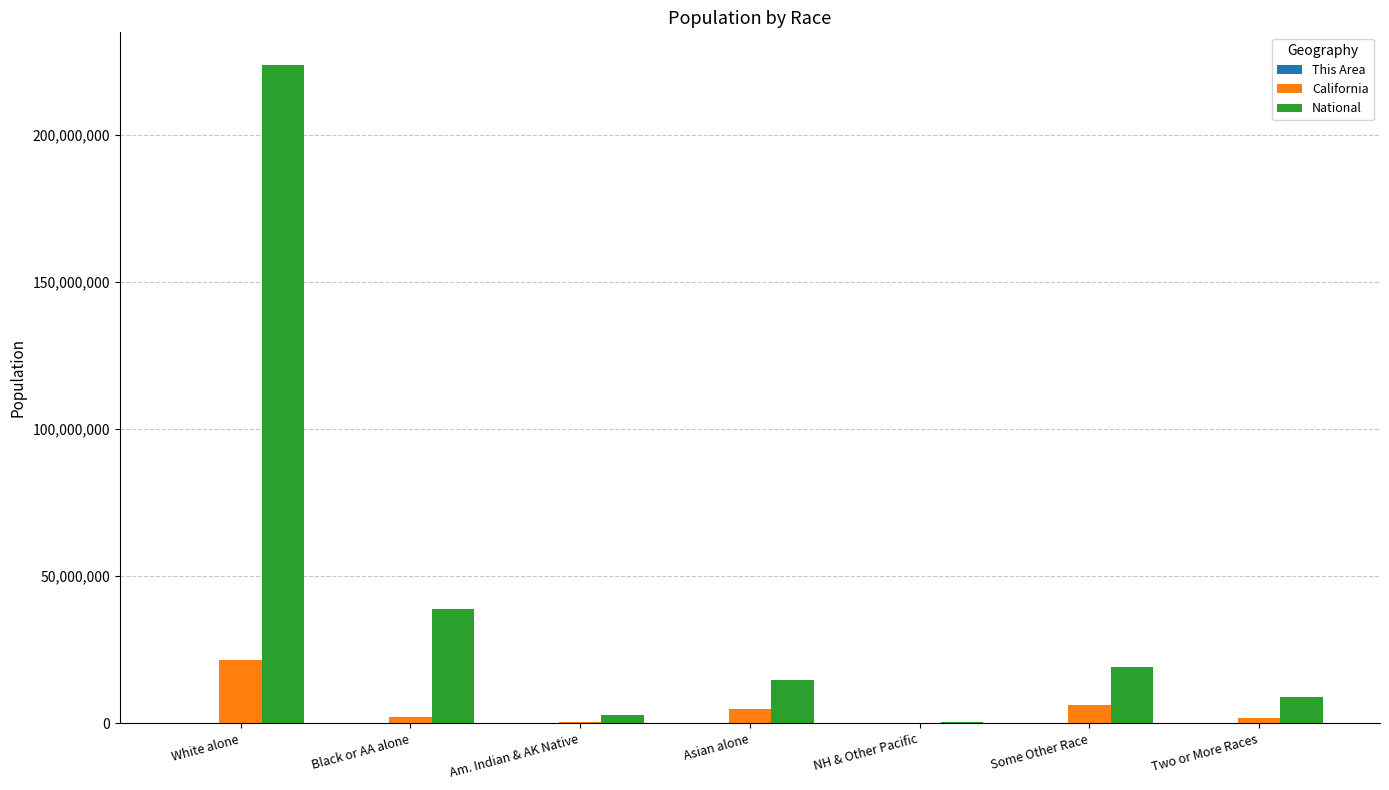

At which label does California reach its peak?

White alone